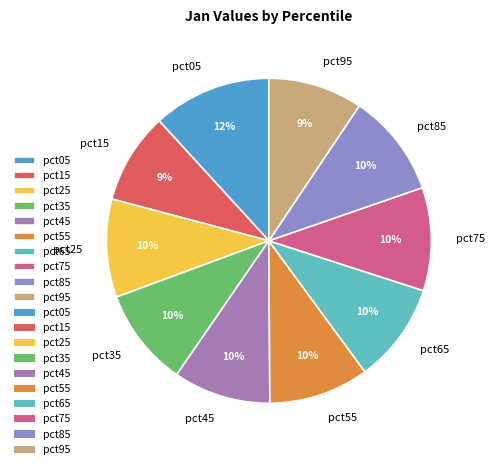

How many slices are in this pie chart?

10